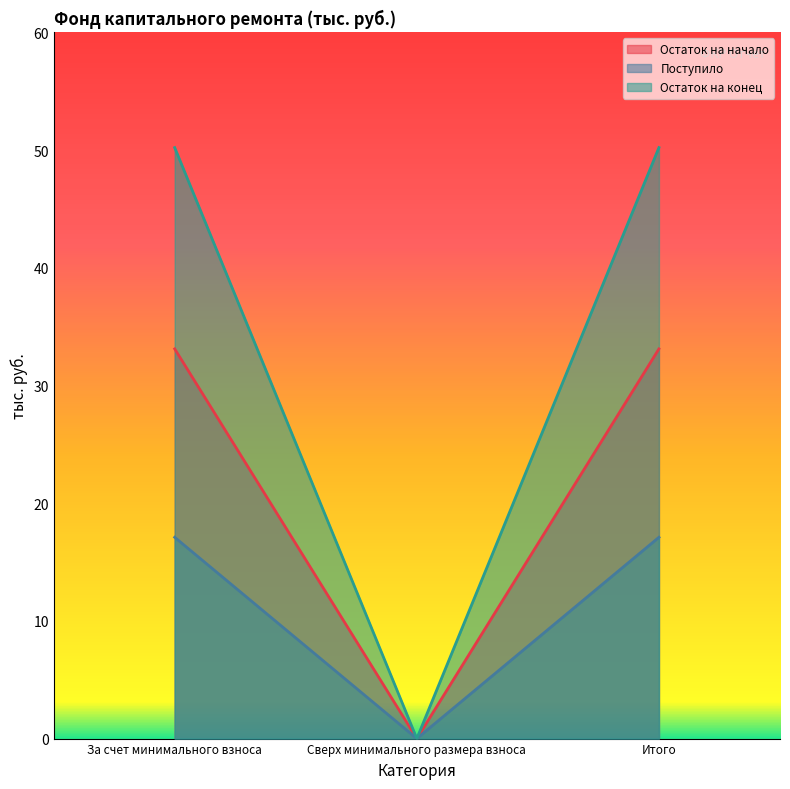

Reading right to left, what are all the values shown in this chart?

Остаток на начало: 33.1	0.0	33.1
Поступило: 17.1	0.0	17.1
Остаток на конец: 50.2	0.0	50.2